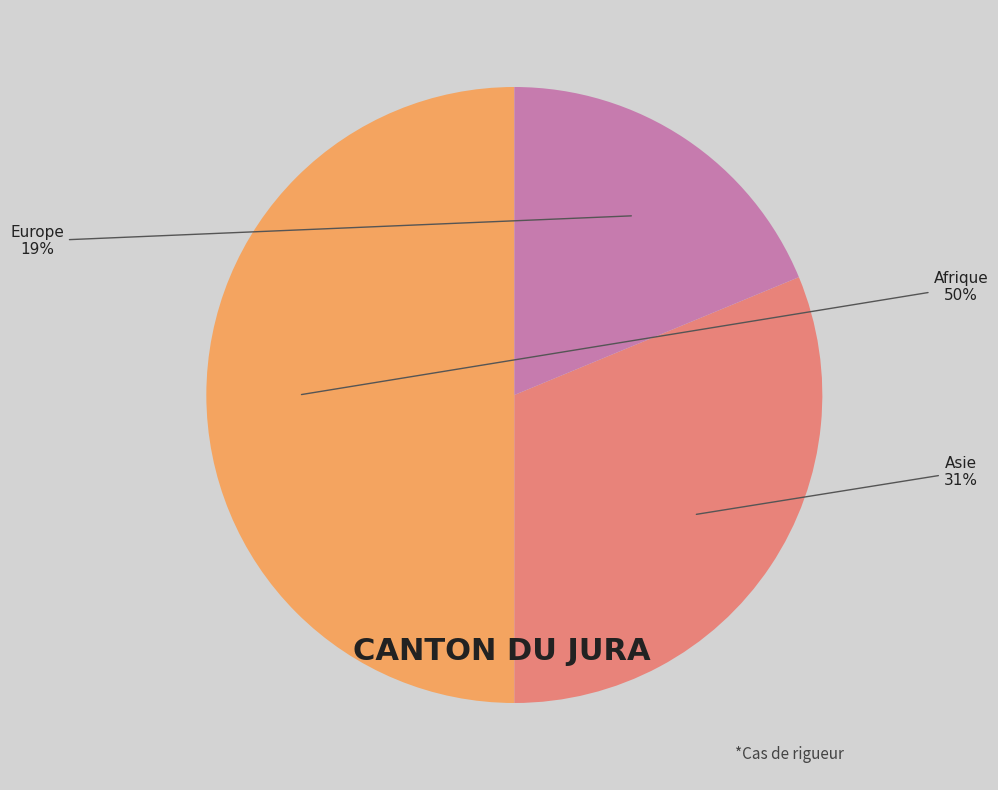

True or false: Europe accounts for 6% of the total.

False